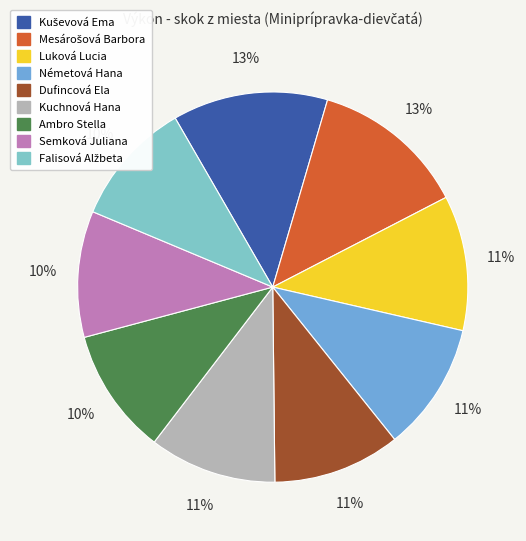

Count the number of slices in the pie.

9